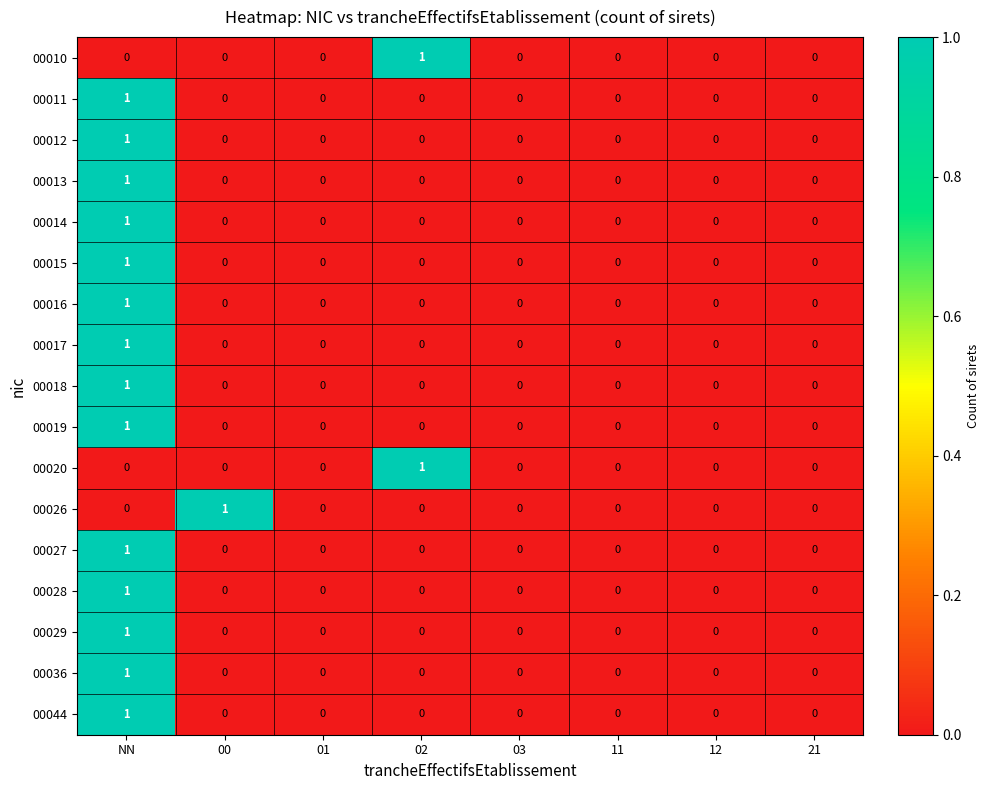

What is the difference between the highest and lowest values at 00?

1